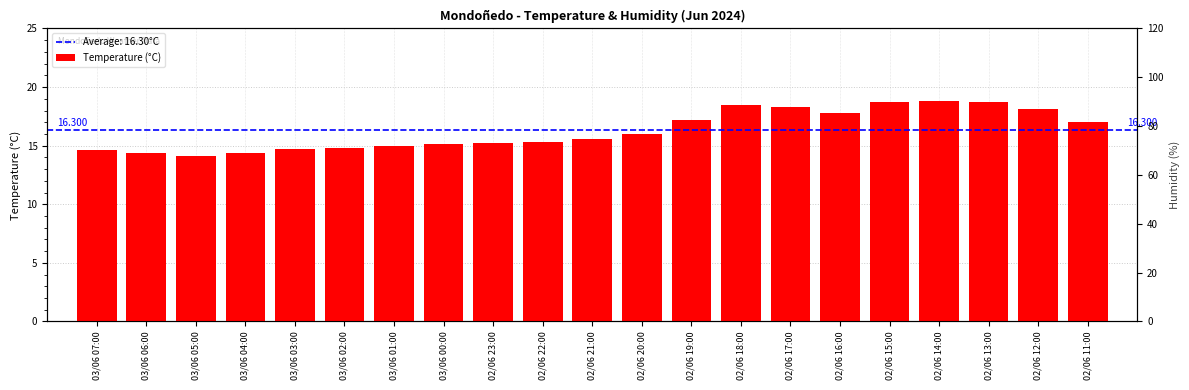

Between 02/06 17:00 and 02/06 22:00, which is larger?

02/06 17:00